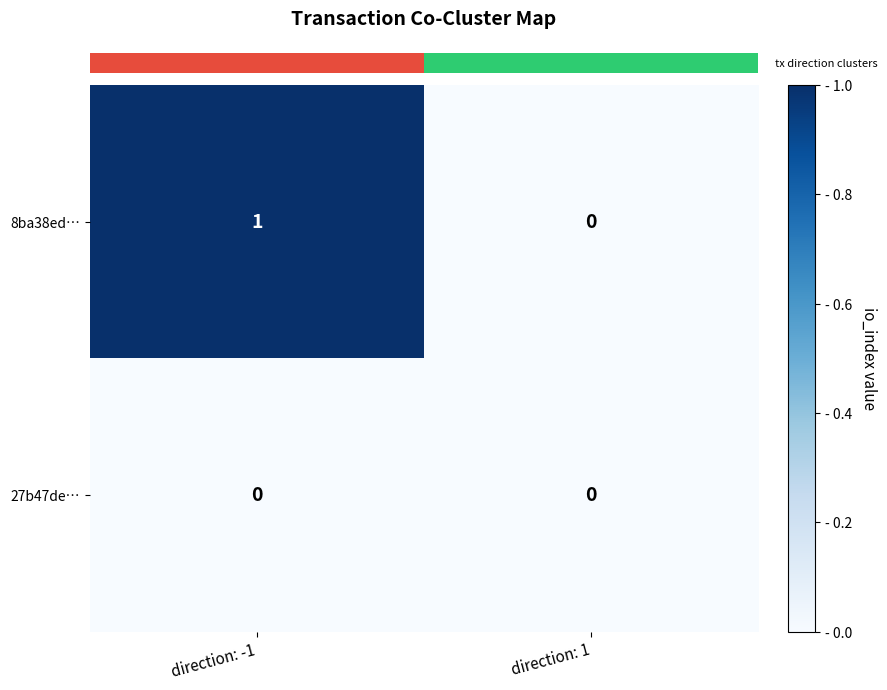

Reading left to right, what are all the values shown in this chart?

8ba38ed…: direction: -1=1	direction: 1=0
27b47de…: direction: -1=0	direction: 1=0